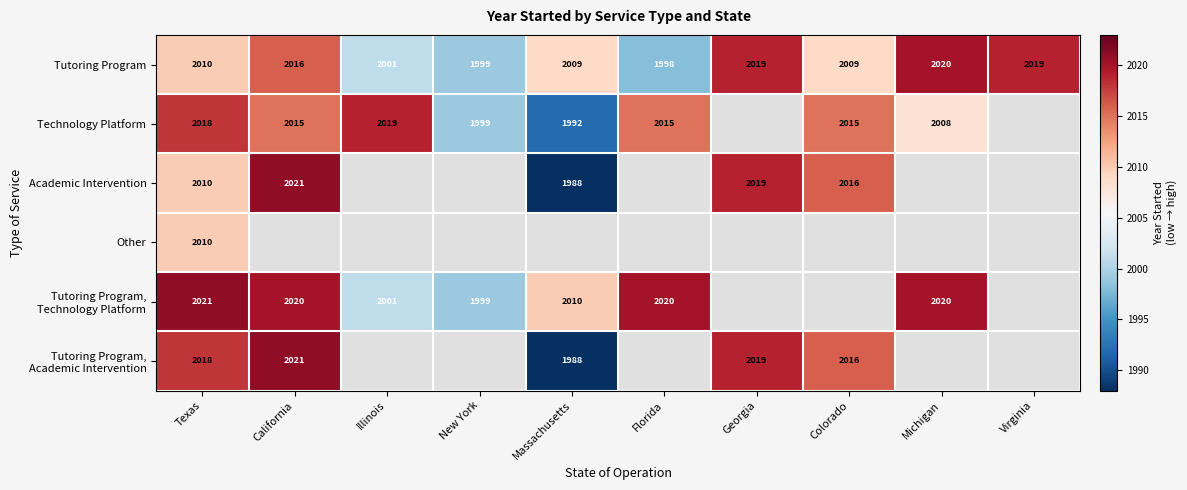

What is the maximum value shown in the chart?

2021.0